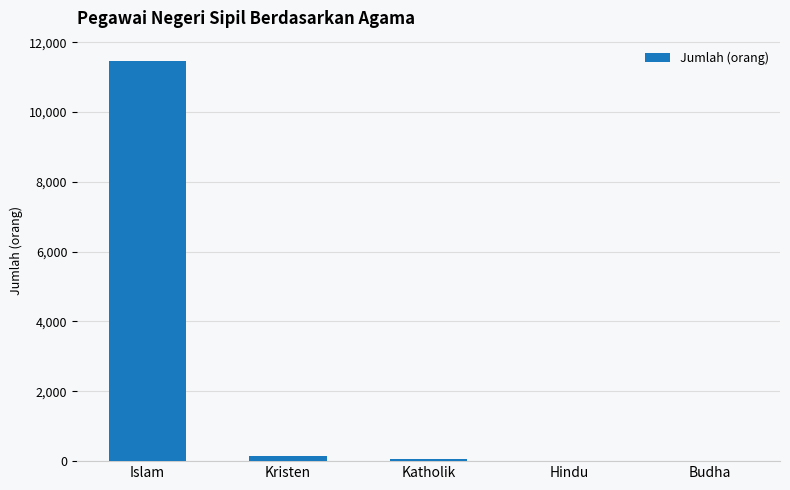

What is the sum of all values?

11688